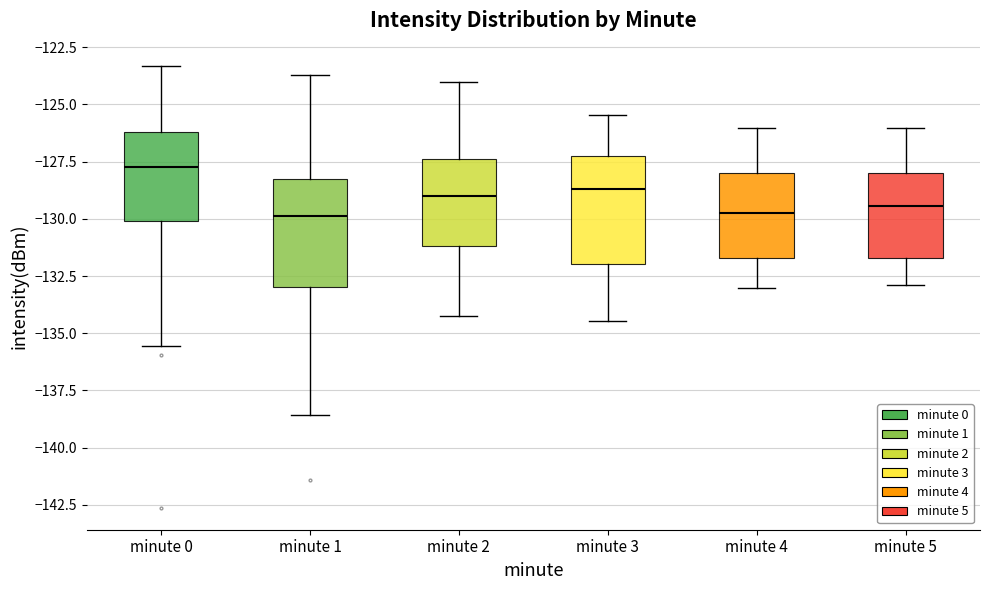

Reading left to right, read every box against the y-axis: the position of its median line, the range the box covers, and the ends of its whiskers. The values are not printed on the chart, so give them approximately, as read against the axis.

minute 0: median -127.5, box -130.0 to -126.0, whiskers -135.5 to -123.5
minute 1: median -130.0, box -133.0 to -128.0, whiskers -138.5 to -123.5
minute 2: median -129.0, box -131.0 to -127.5, whiskers -134.0 to -124.0
minute 3: median -128.5, box -132.0 to -127.0, whiskers -134.5 to -125.5
minute 4: median -129.5, box -131.5 to -128.0, whiskers -133.0 to -126.0
minute 5: median -129.5, box -131.5 to -128.0, whiskers -133.0 to -126.0